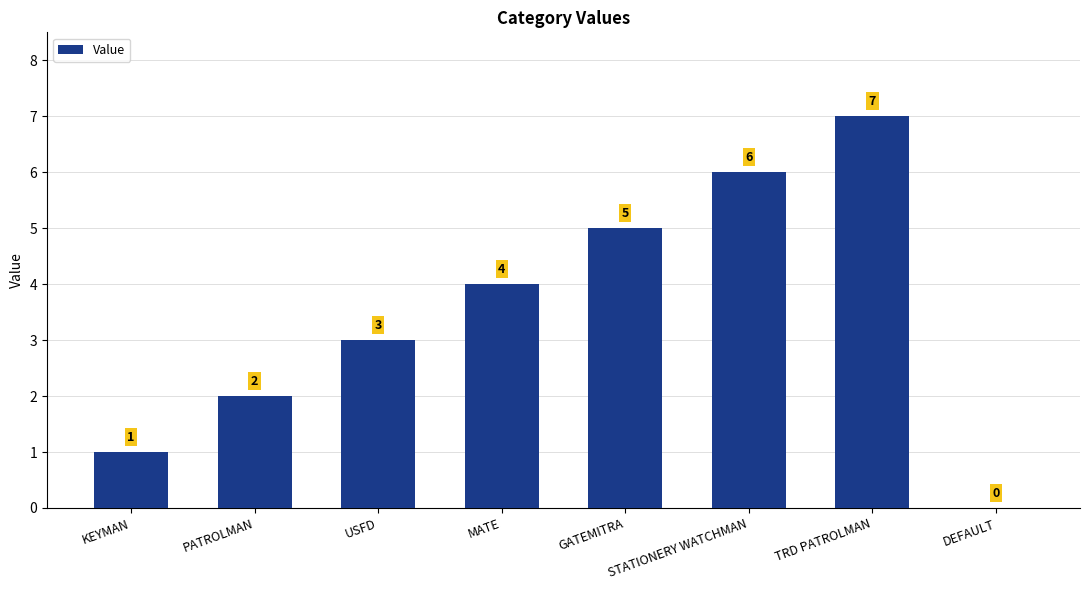

Are the bars horizontal?

No